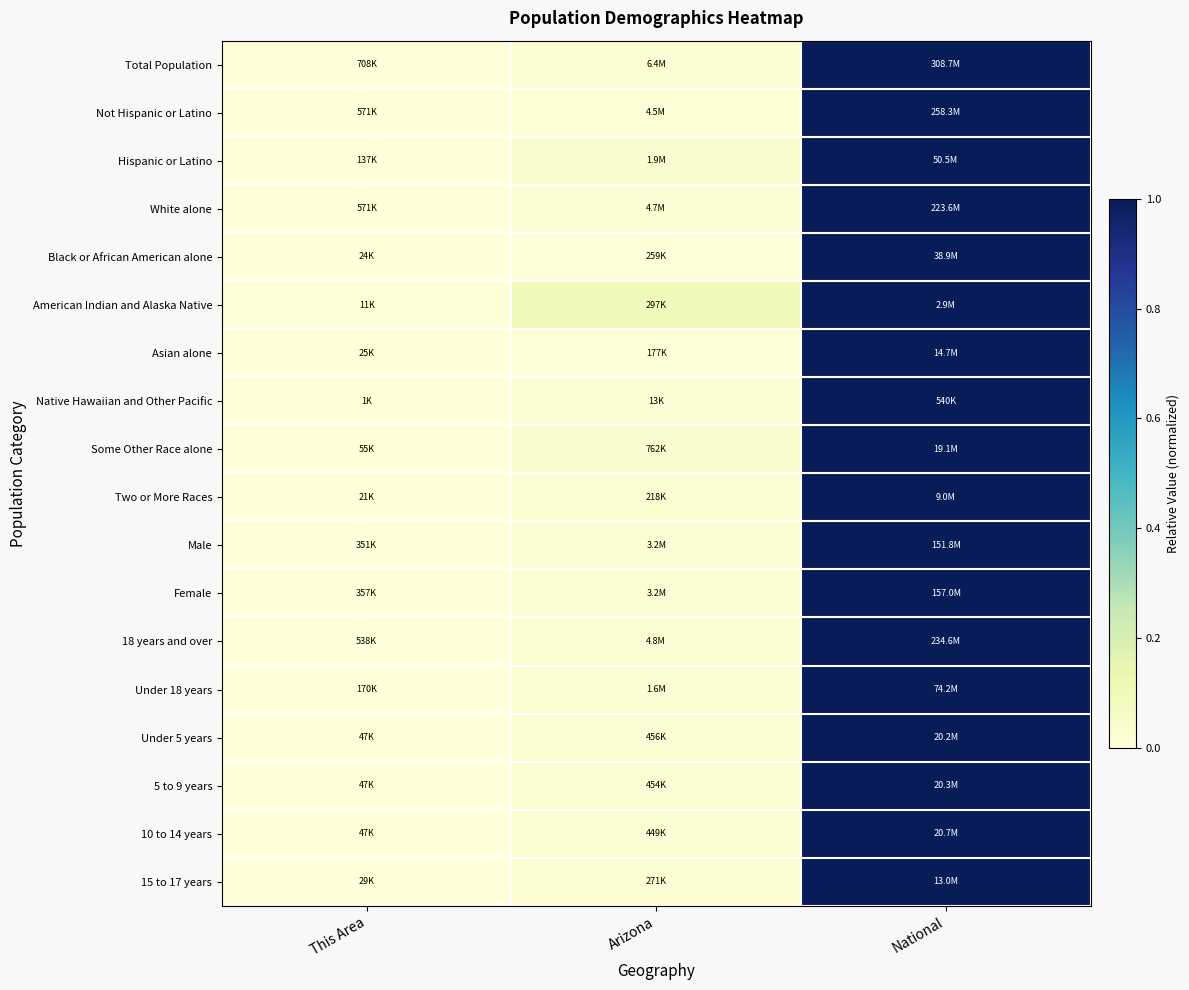

Reading right to left, extract all data points from this chart.

Total Population: National=1.0	Arizona=0.0	This Area=0.0
Not Hispanic or Latino: National=1.0	Arizona=0.0	This Area=0.0
Hispanic or Latino: National=1.0	Arizona=0.0	This Area=0.0
White alone: National=1.0	Arizona=0.0	This Area=0.0
Black or African American alone: National=1.0	Arizona=0.0	This Area=0.0
American Indian and Alaska Native: National=1.0	Arizona=0.1	This Area=0.0
Asian alone: National=1.0	Arizona=0.0	This Area=0.0
Native Hawaiian and Other Pacific: National=1.0	Arizona=0.0	This Area=0.0
Some Other Race alone: National=1.0	Arizona=0.0	This Area=0.0
Two or More Races: National=1.0	Arizona=0.0	This Area=0.0
Male: National=1.0	Arizona=0.0	This Area=0.0
Female: National=1.0	Arizona=0.0	This Area=0.0
18 years and over: National=1.0	Arizona=0.0	This Area=0.0
Under 18 years: National=1.0	Arizona=0.0	This Area=0.0
Under 5 years: National=1.0	Arizona=0.0	This Area=0.0
5 to 9 years: National=1.0	Arizona=0.0	This Area=0.0
10 to 14 years: National=1.0	Arizona=0.0	This Area=0.0
15 to 17 years: National=1.0	Arizona=0.0	This Area=0.0